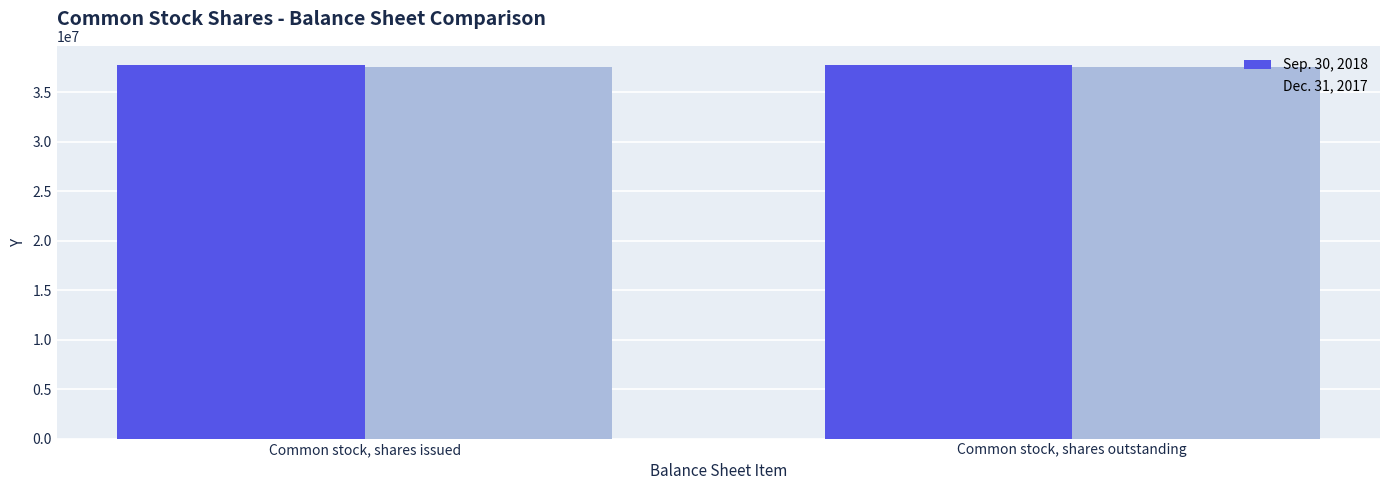

What is the sum of all Sep. 30, 2018 values?

75650550